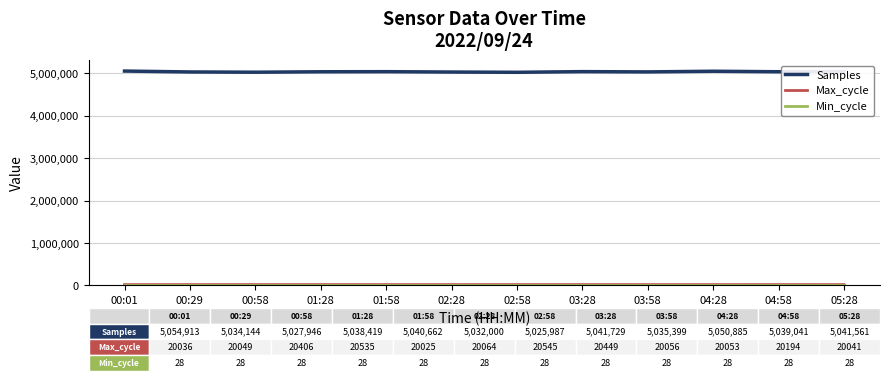

Which series has the largest range (max minus min)?

Samples